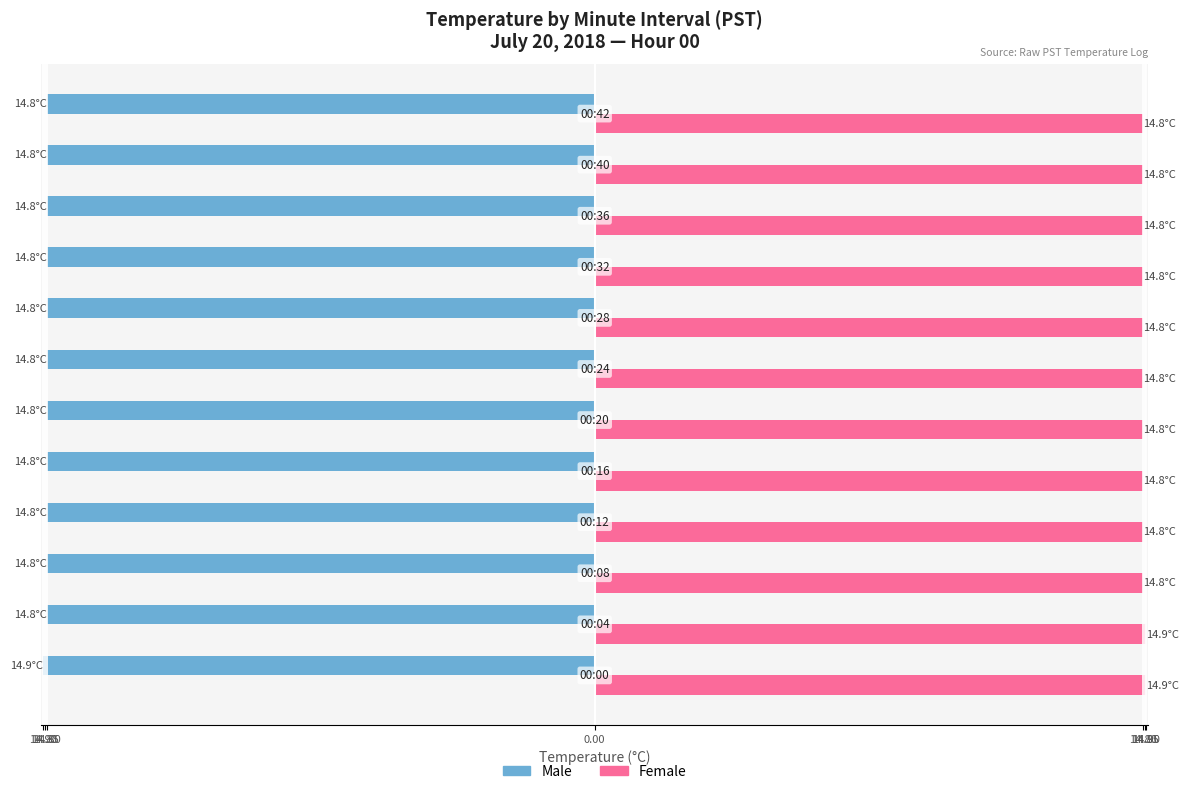

What are all the series names shown in the legend?

Male, Female